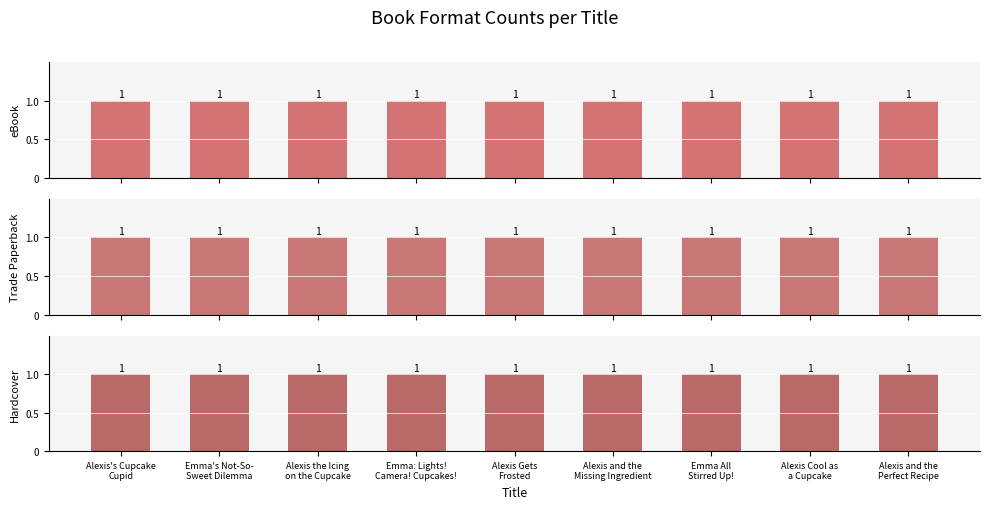

What is the label of the 3rd bar from the left?

Alexis the Icing on the Cupcake